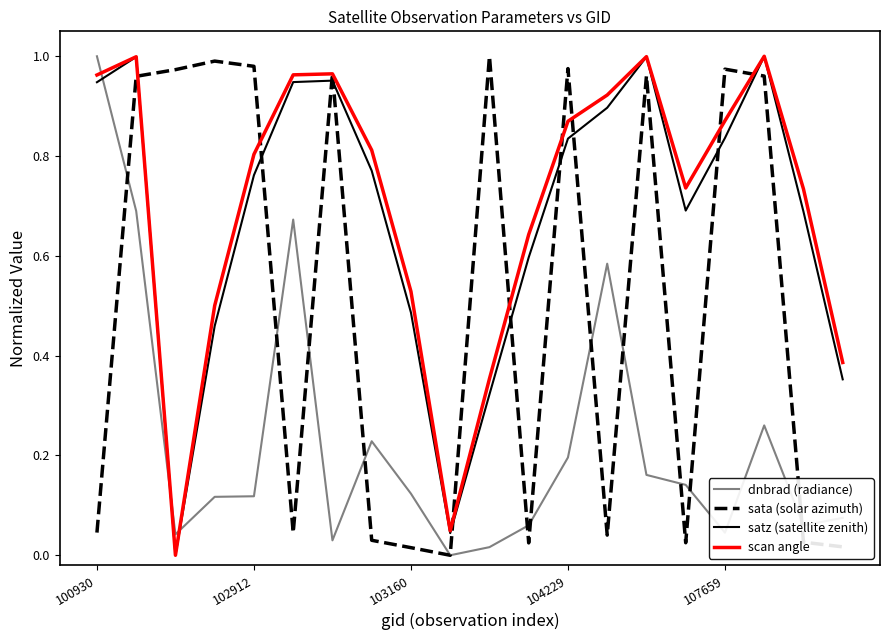

After their last crossing, which series has the higher values: scan angle or dnbrad (radiance)?

scan angle